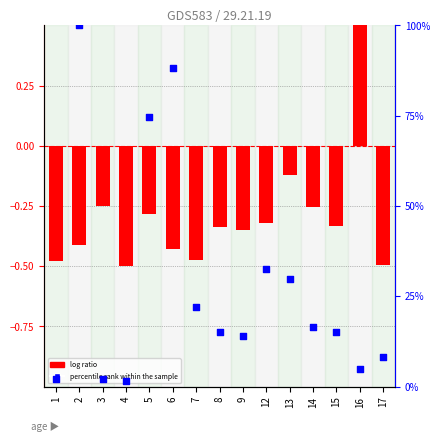

At how many categories does at least one series exceed 22?

5